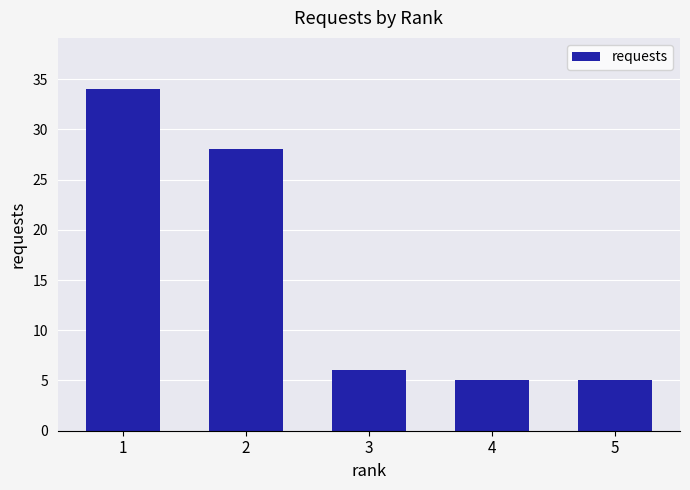

Does the chart contain stacked bars?

No